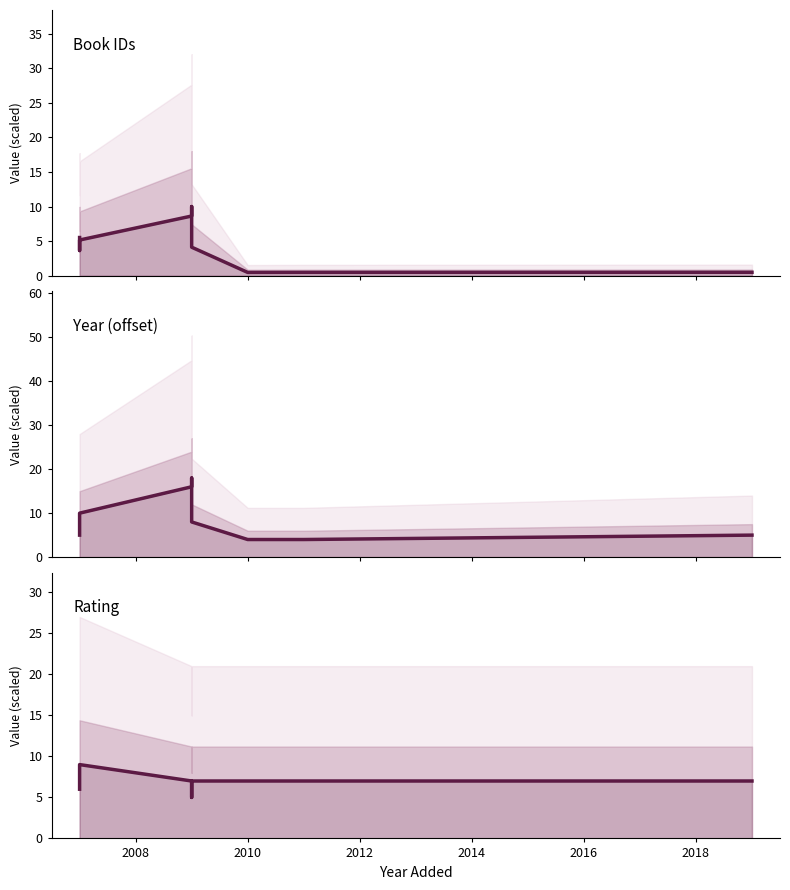

True or false: Book IDs has more than 1 interior local peaks.

False